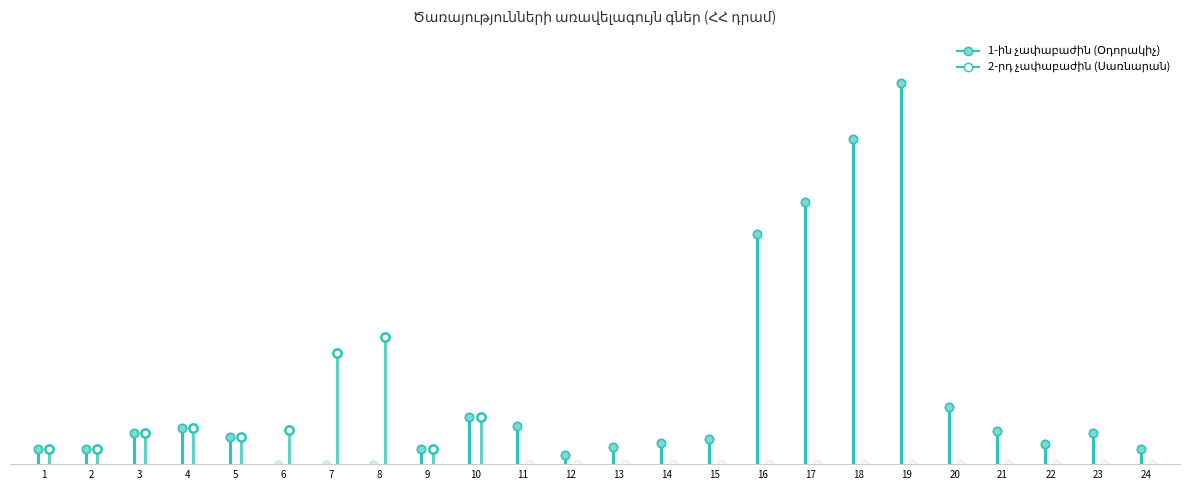

Is this an area chart (filled region under the line)?

No